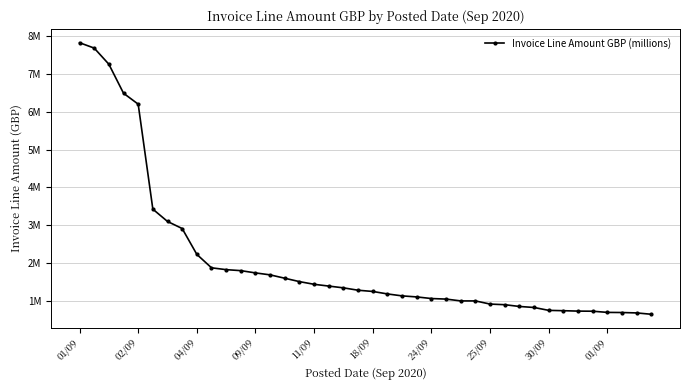

Does the chart have visible grid lines?

Yes